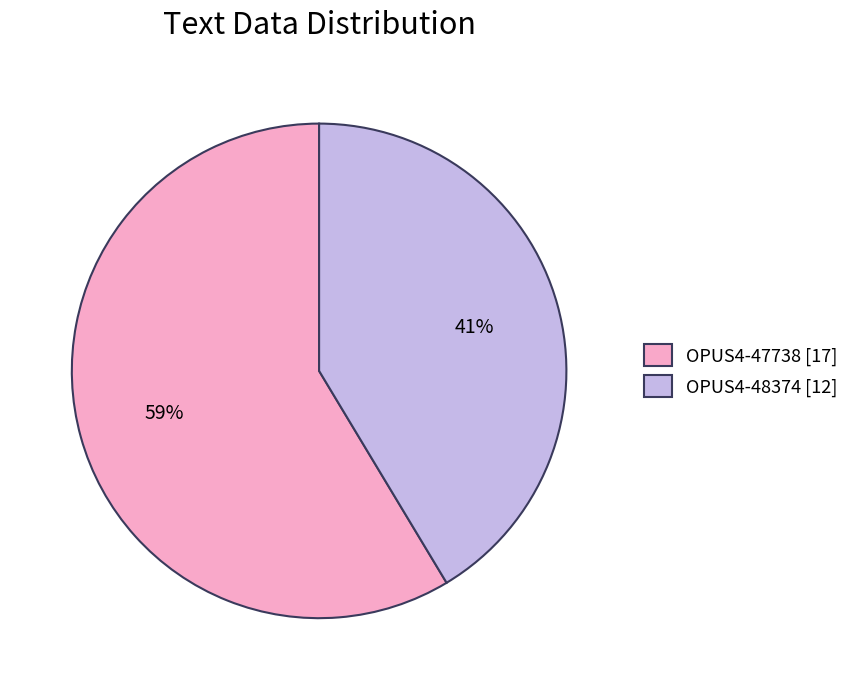

To the nearest percent, what is the average slice percentage?

50%